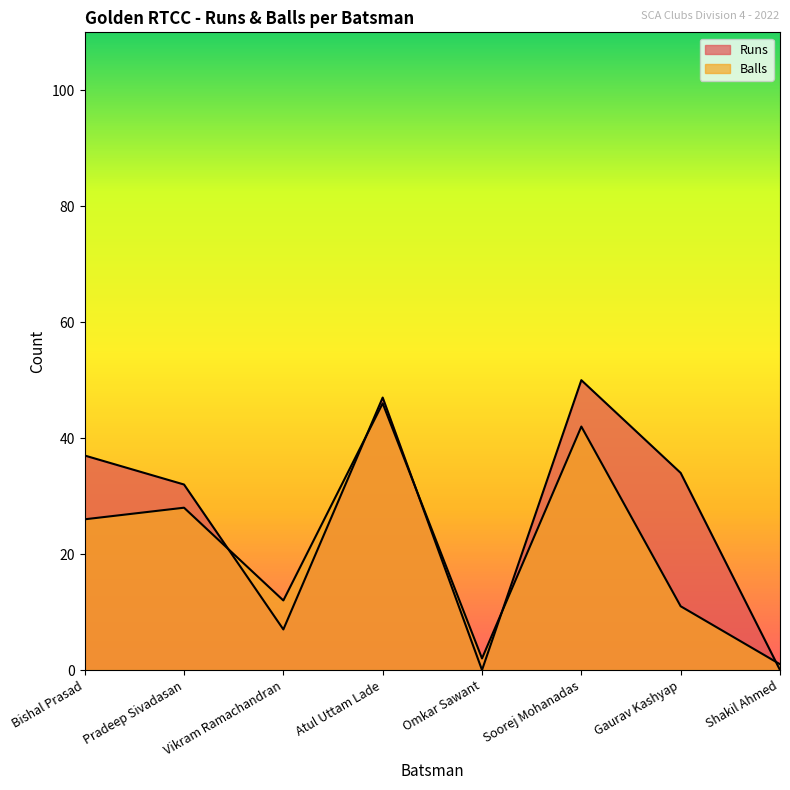

Which label corresponds to the smallest value in the chart?

Omkar Sawant